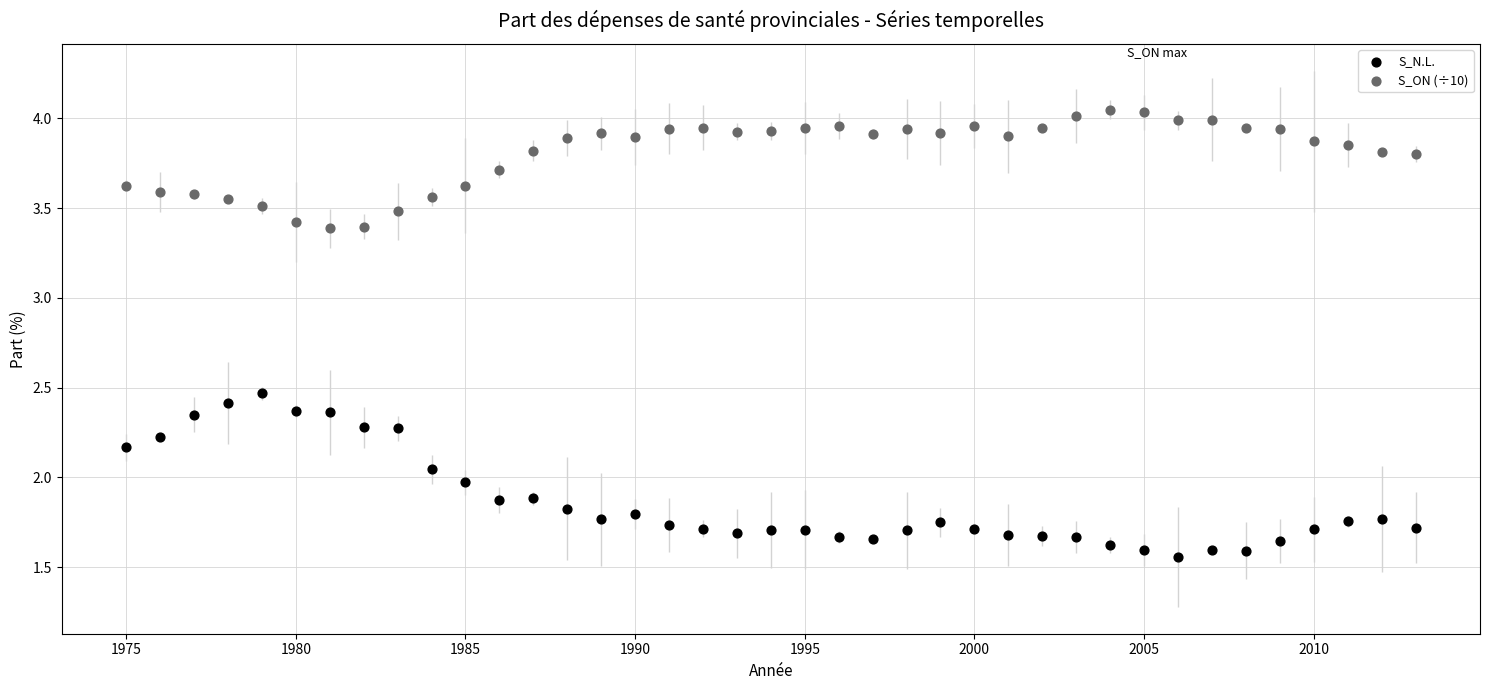

What are all the series names shown in the legend?

S_N.L., S_ON (÷10)